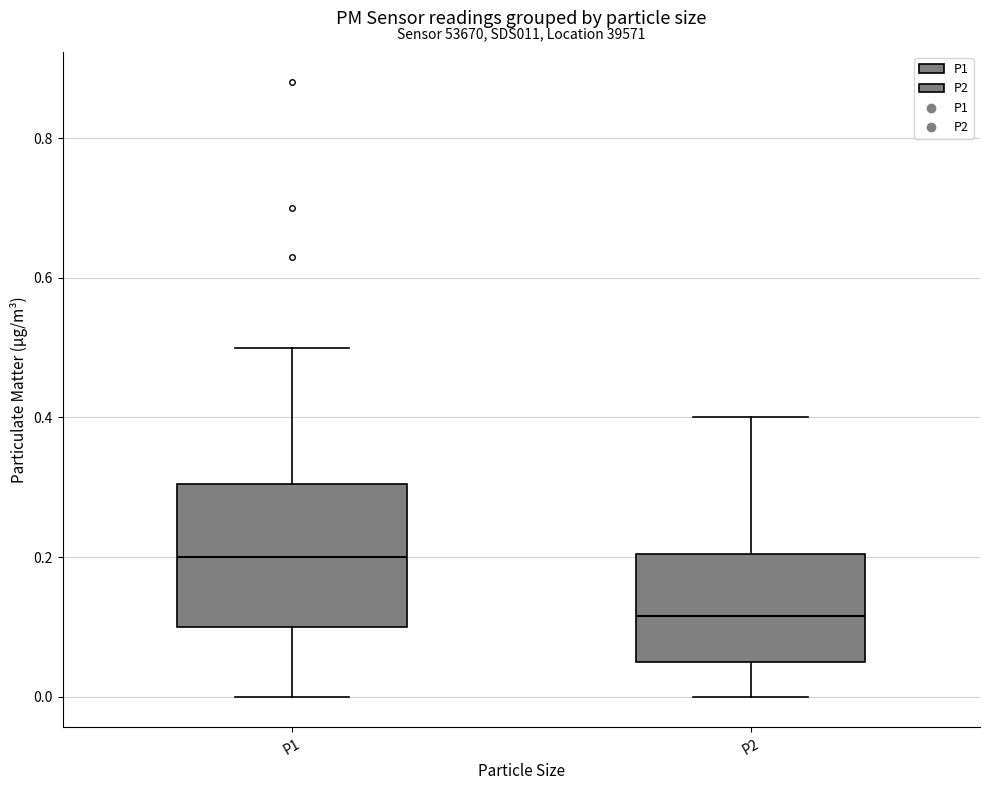

Comparing the boxes themselves (not the whiskers), which one is the tallest?

P1